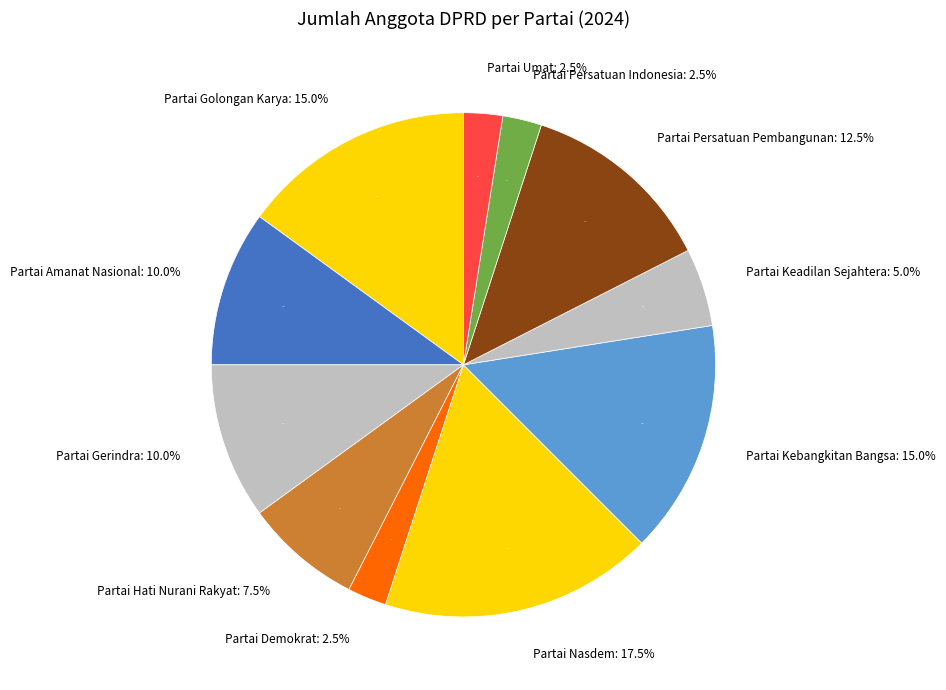

Count the number of slices in the pie.

11